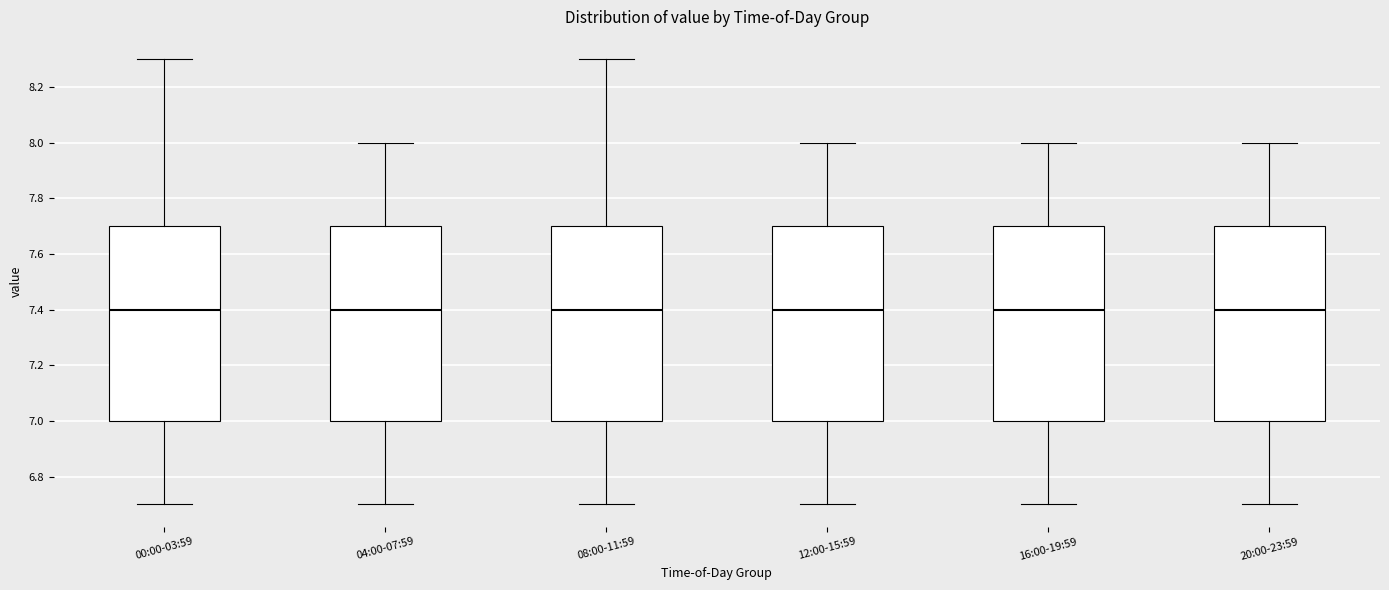

Reading left to right, read every box against the y-axis: the position of its median line, the range the box covers, and the ends of its whiskers. The values are not printed on the chart, so give them approximately, as read against the axis.

00:00-03:59: median 7.4, box 7.0 to 7.7, whiskers 6.7 to 8.3
04:00-07:59: median 7.4, box 7.0 to 7.7, whiskers 6.7 to 8.0
08:00-11:59: median 7.4, box 7.0 to 7.7, whiskers 6.7 to 8.3
12:00-15:59: median 7.4, box 7.0 to 7.7, whiskers 6.7 to 8.0
16:00-19:59: median 7.4, box 7.0 to 7.7, whiskers 6.7 to 8.0
20:00-23:59: median 7.4, box 7.0 to 7.7, whiskers 6.7 to 8.0